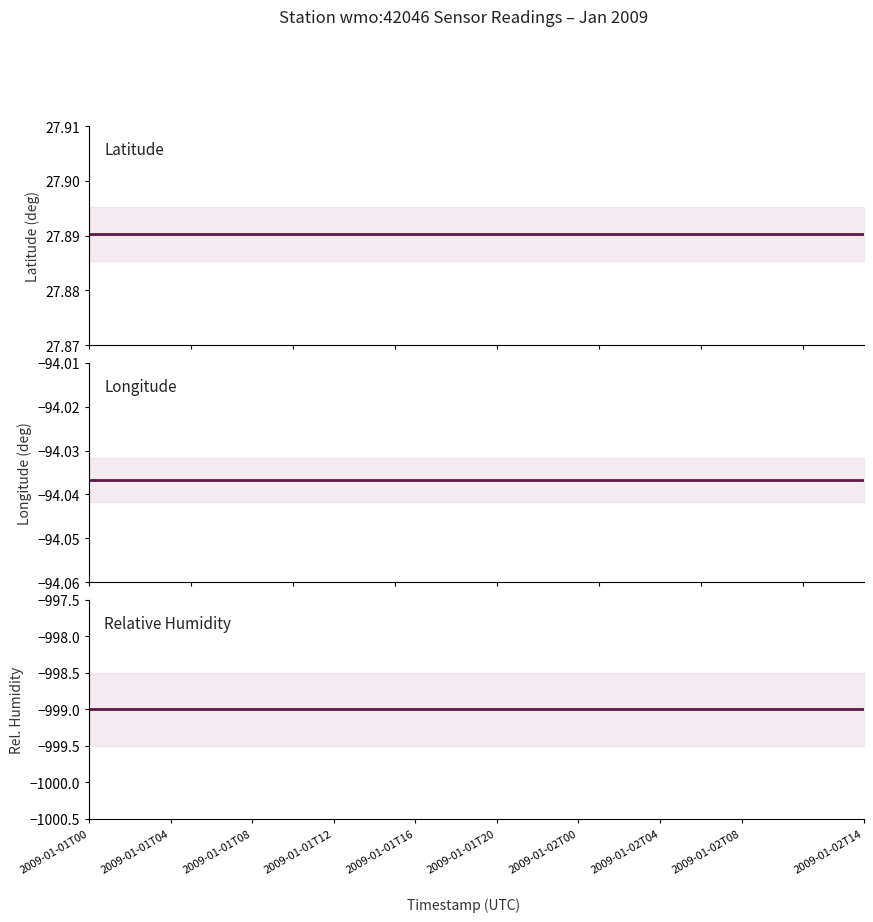

What is the approximate value of relative_humidity at 2009-01-01T20?

-999.0